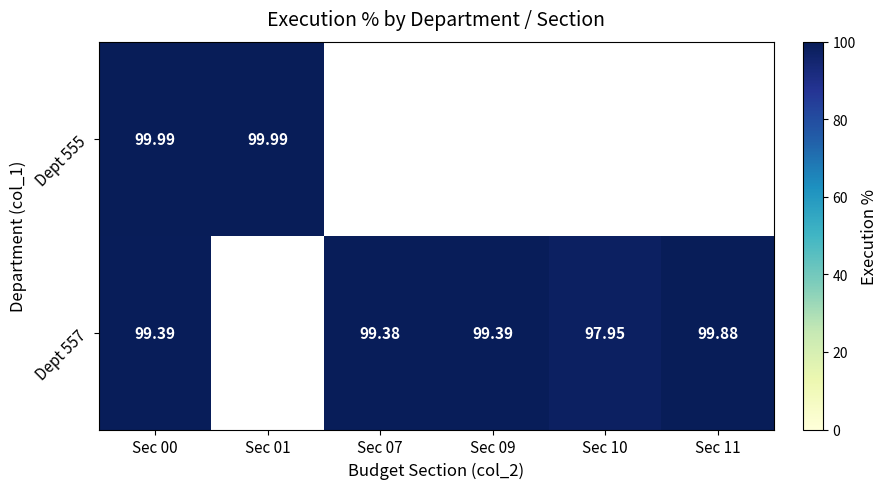

Is the value of Dept 557 at Sec 11 greater than the value of Dept 555 at Sec 00?

No